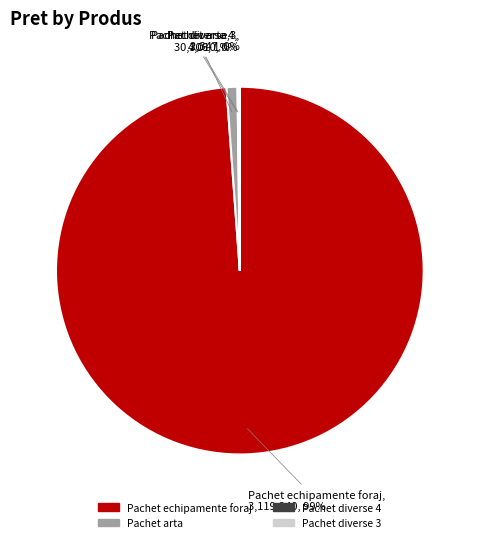

Which category accounts for the majority?

Pachet echipamente foraj